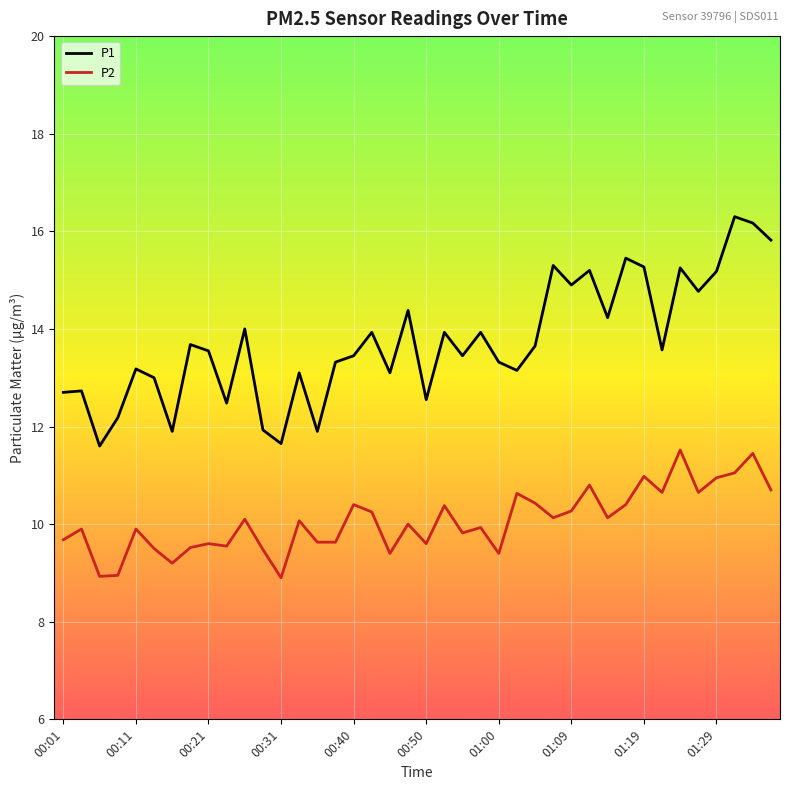

What is the maximum value shown in the chart?

16.3